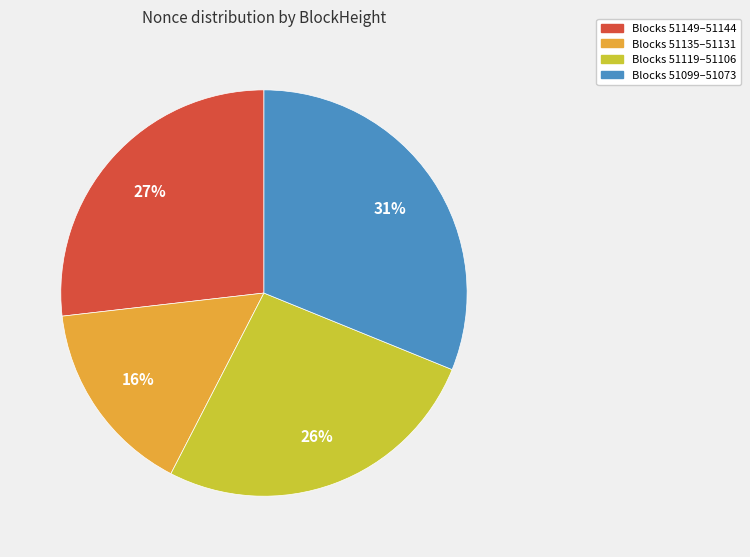

Is there any slice that represents more than half of the pie?

No